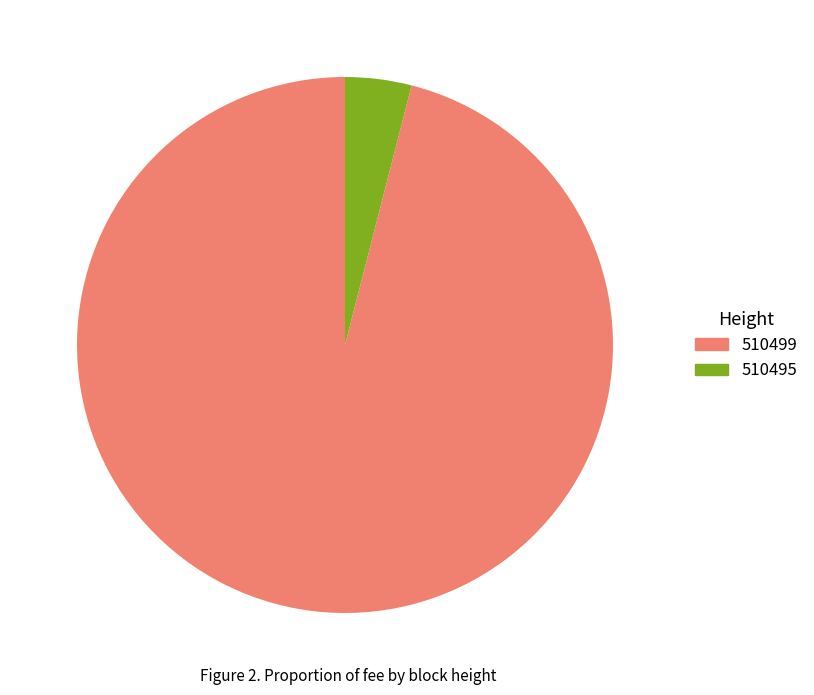

Rank the categories by value from lowest to highest.

510495, 510499